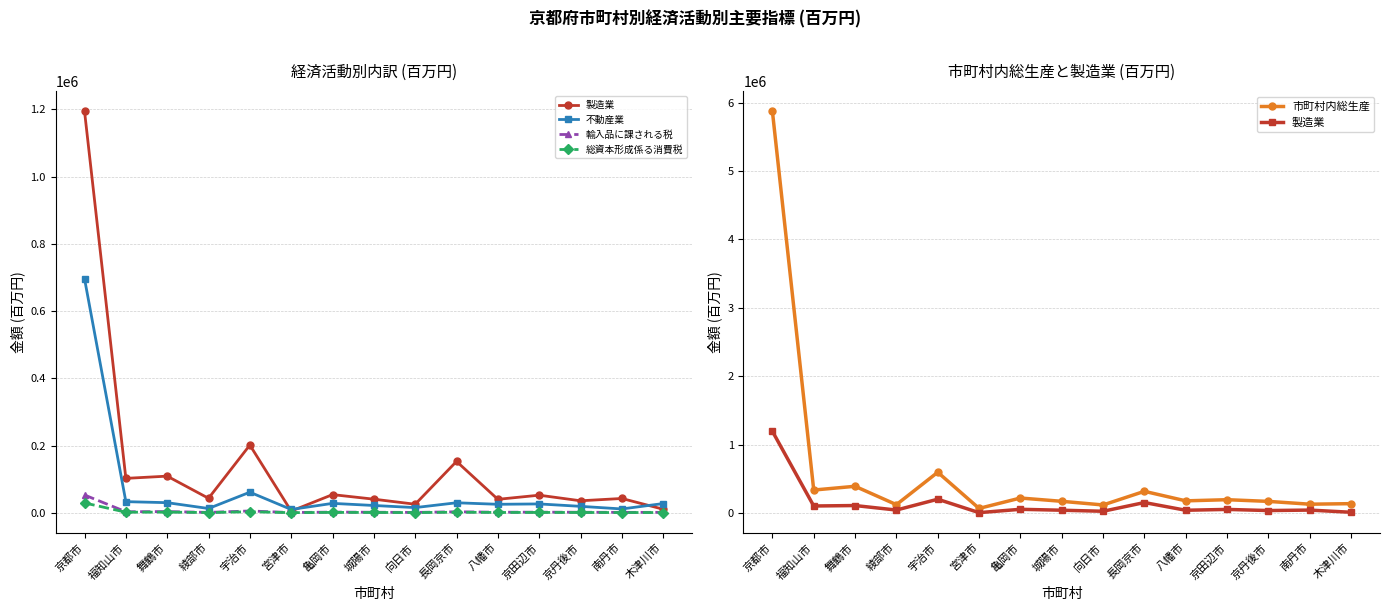

How many categories are shown in the chart?

15